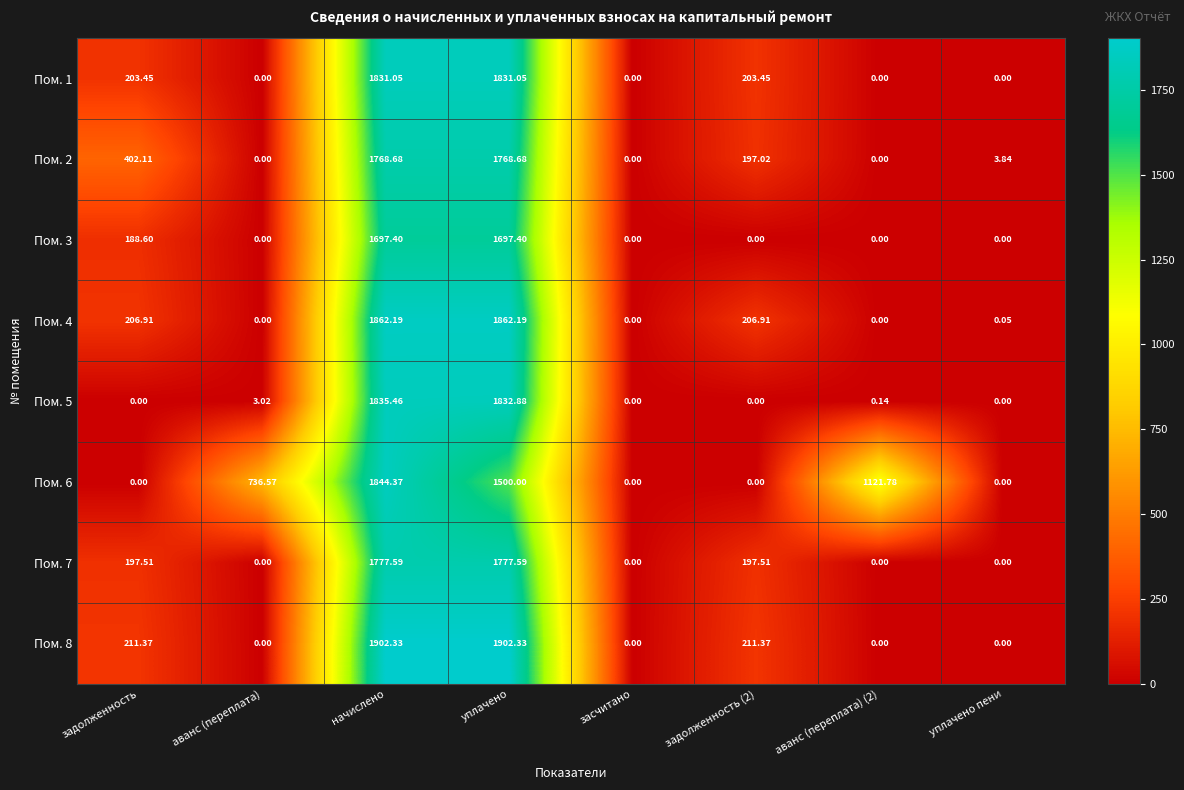

Is the value of Пом. 7 at уплачено greater than the value of Пом. 2 at задолженность (2)?

Yes